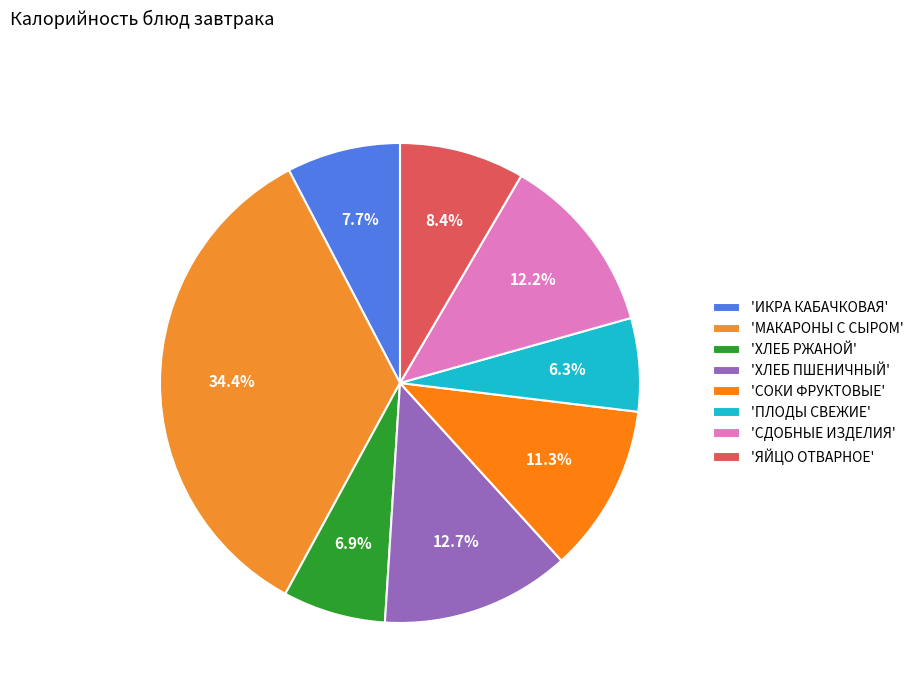

How many slices are in this pie chart?

8